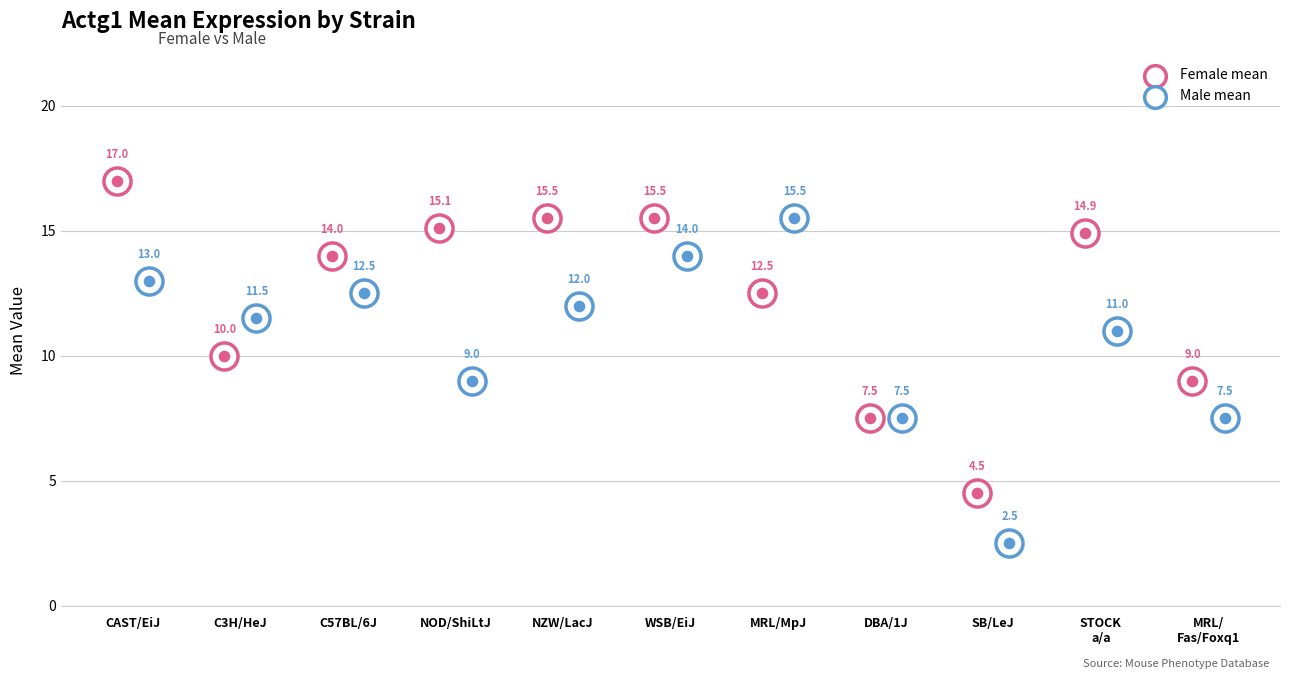

Is the value of Female mean at NZW/LacJ greater than the value of Male mean at SB/LeJ?

Yes